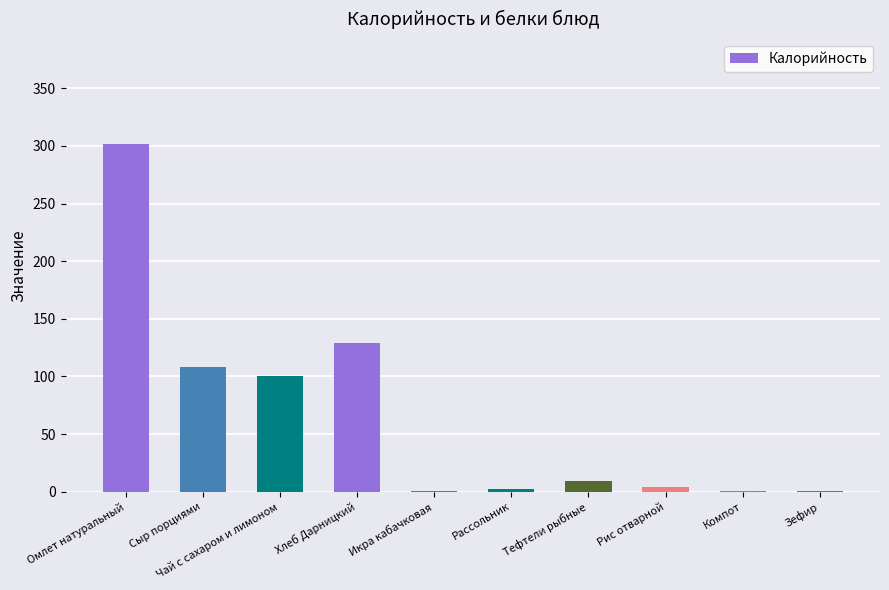

What is the change in value from Омлет натуральный to Компот?

-301.3